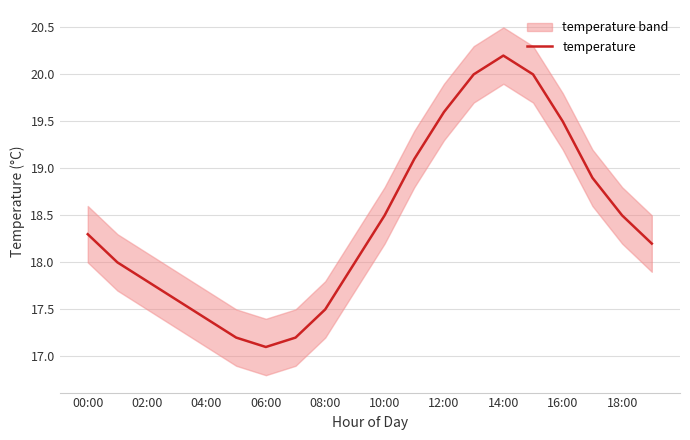

What is the maximum value for temperature?

20.2